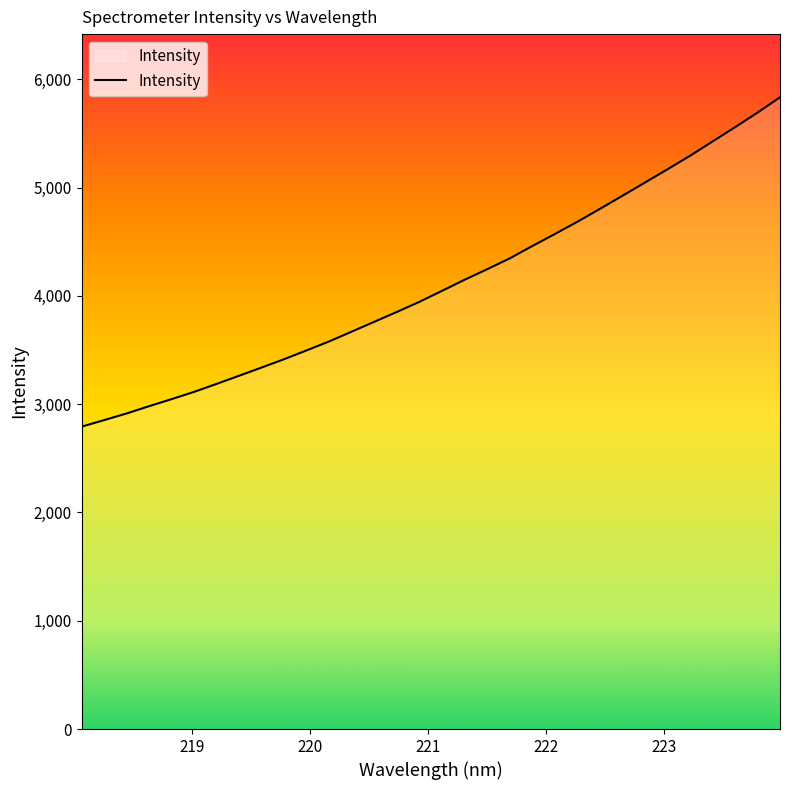

What is the smallest value displayed?

2792.0